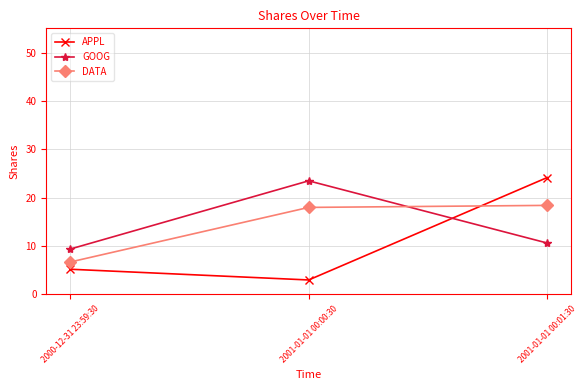

The DATA series shows 4.1 at 2000-12-31 23:59:30. True or false?

False